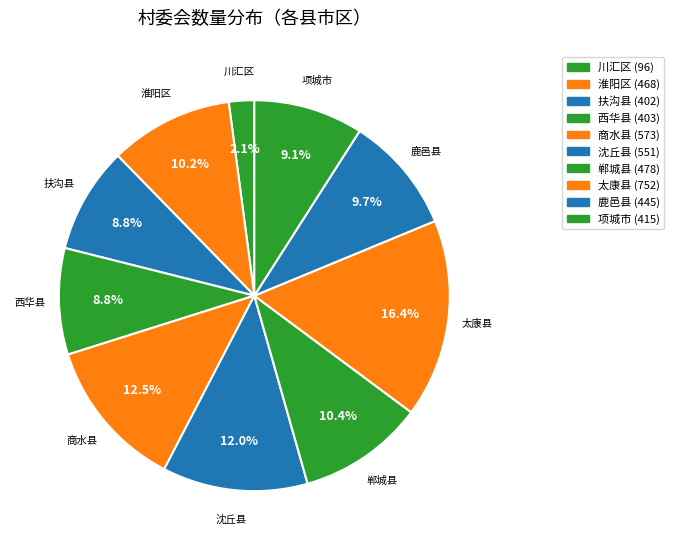

The 扶沟县 slice represents 9% of the pie. True or false?

True